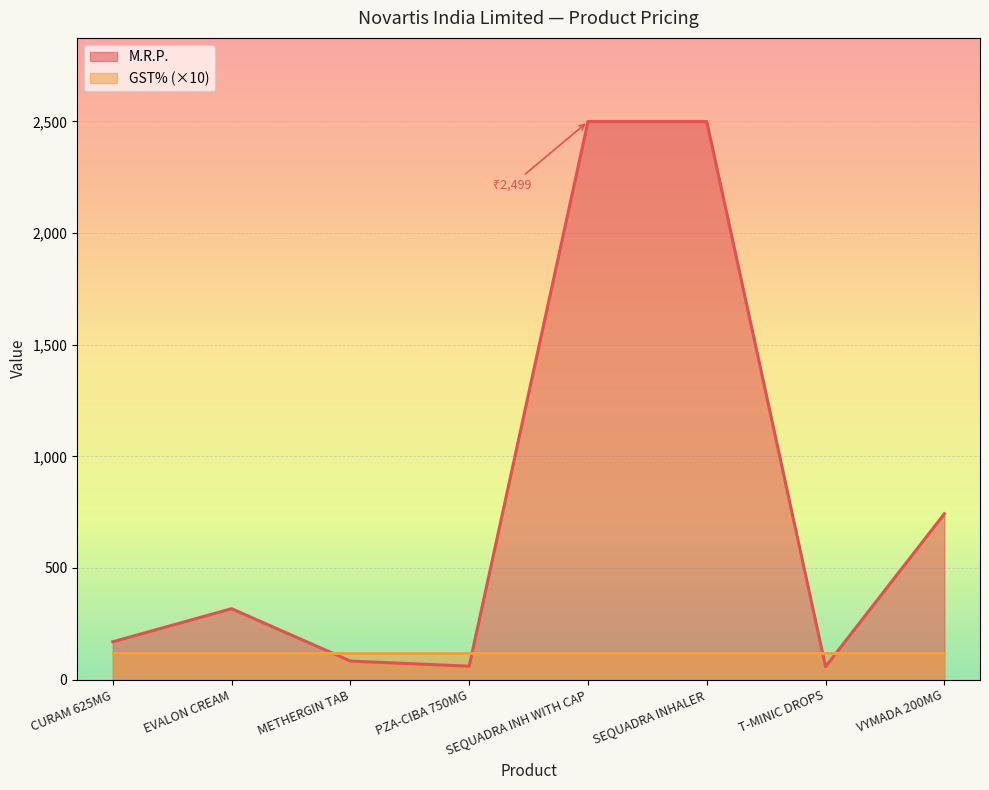

Rank the categories by value from lowest to highest.

T-MINIC DROPS, PZA-CIBA 750MG, METHERGIN TAB, CURAM 625MG, EVALON CREAM, VYMADA 200MG, SEQUADRA INH WITH CAP, SEQUADRA INHALER